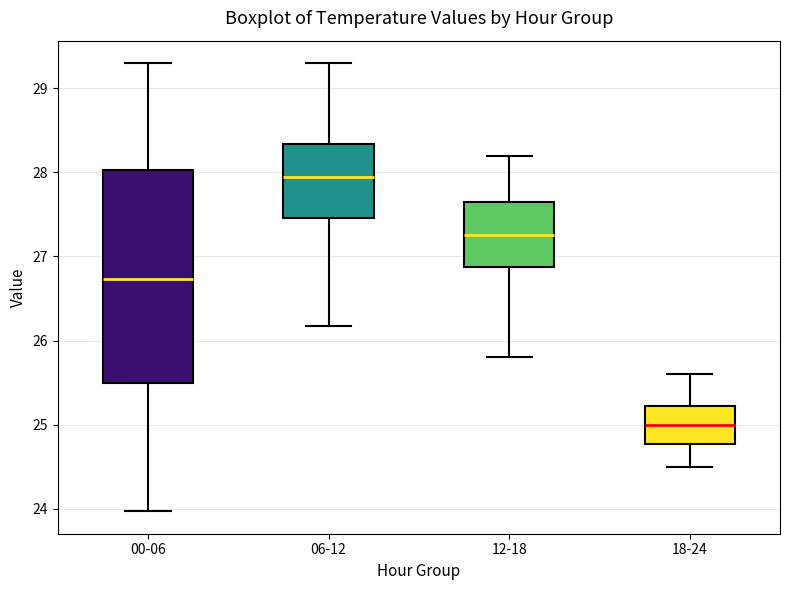

Which box is the tallest, from its lower edge to its upper edge?

00-06